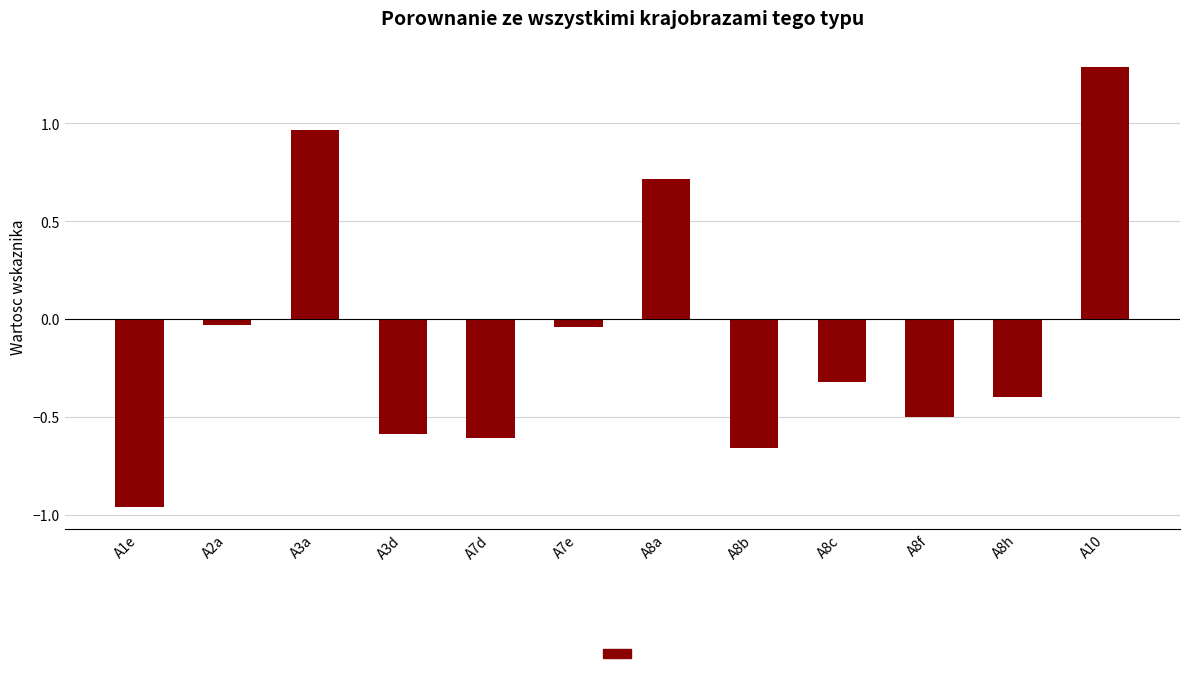

Which category has the highest value across all series?

A10